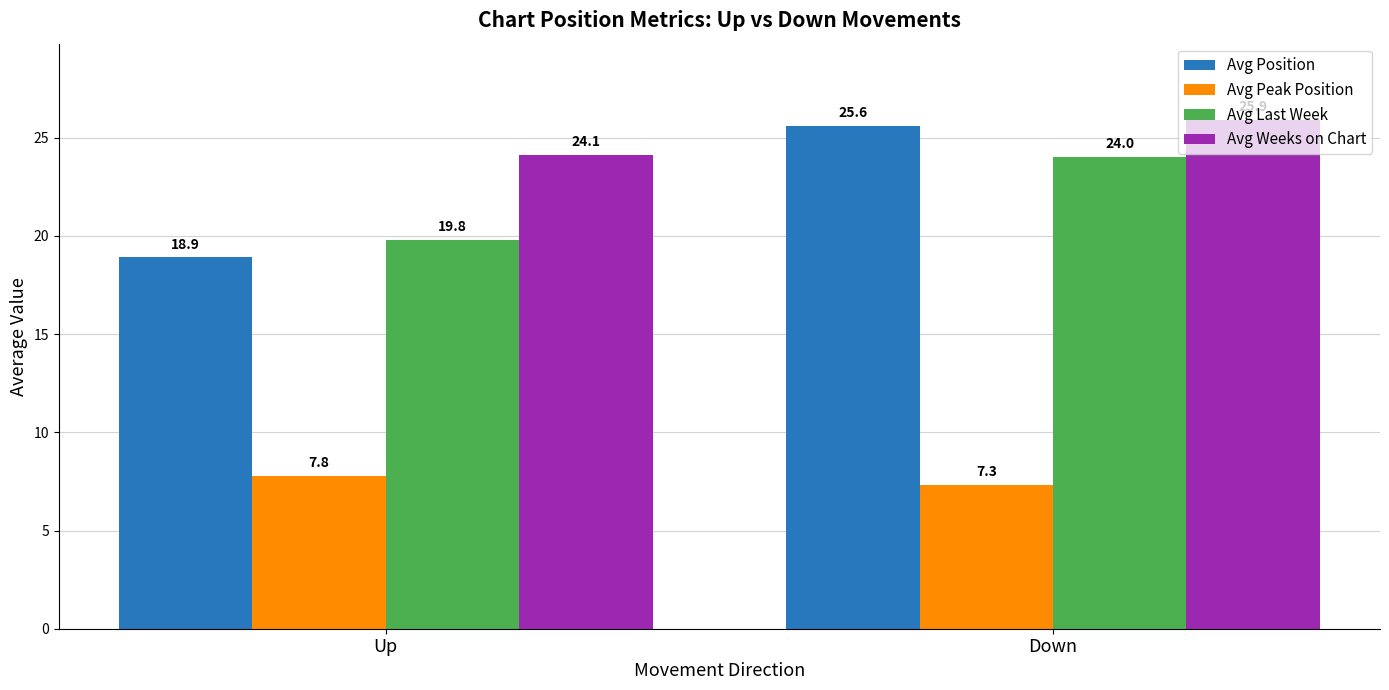

Rank the series by their maximum value, from highest to lowest.

Avg Weeks on Chart, Avg Position, Avg Last Week, Avg Peak Position